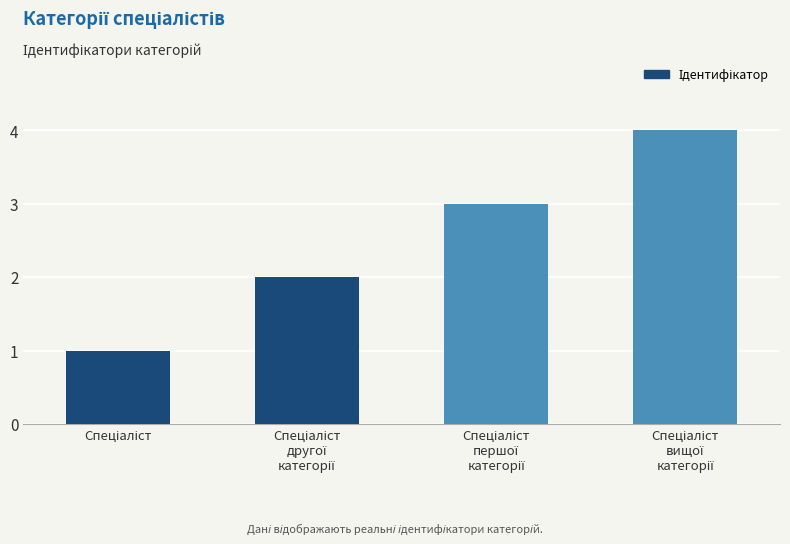

What is the value of the 2nd bar from the left?

2